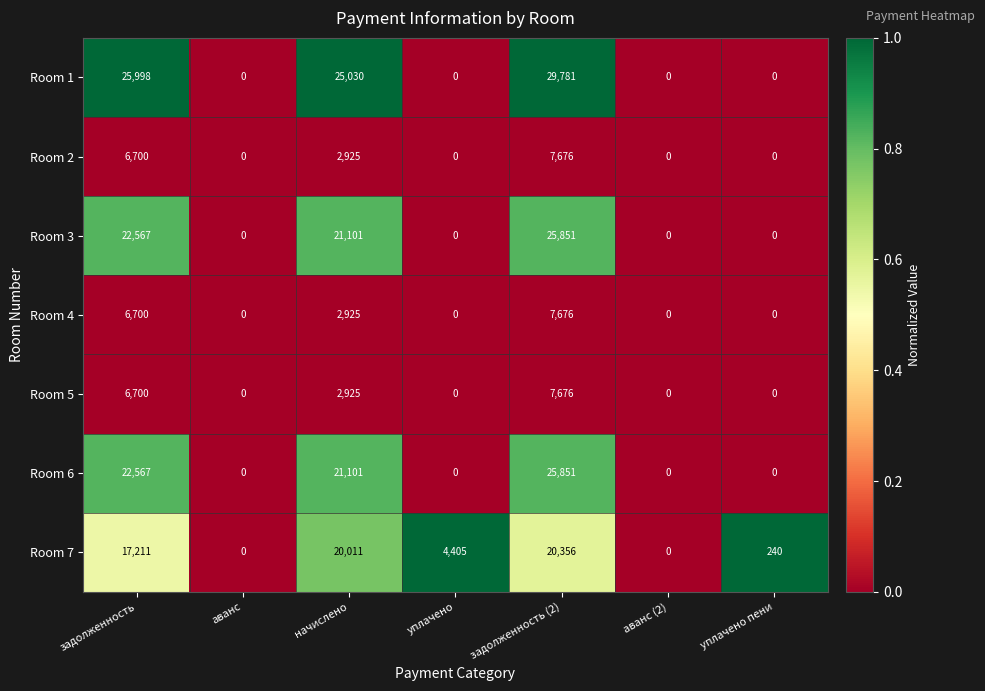

Which series has the largest total across all categories?

Room 1